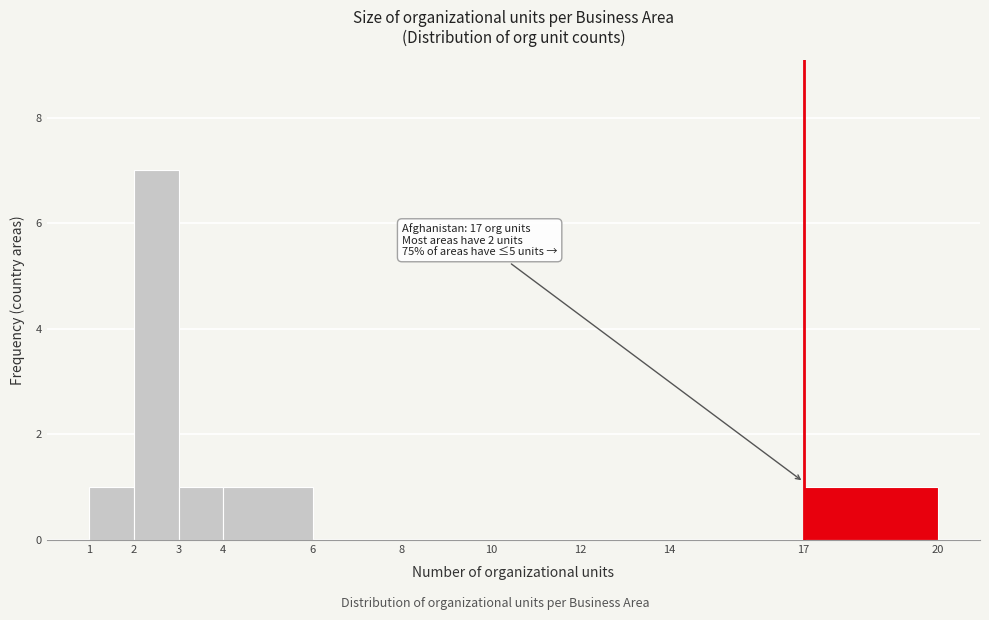

Which range on the x-axis has the tallest bar?

2 to 3